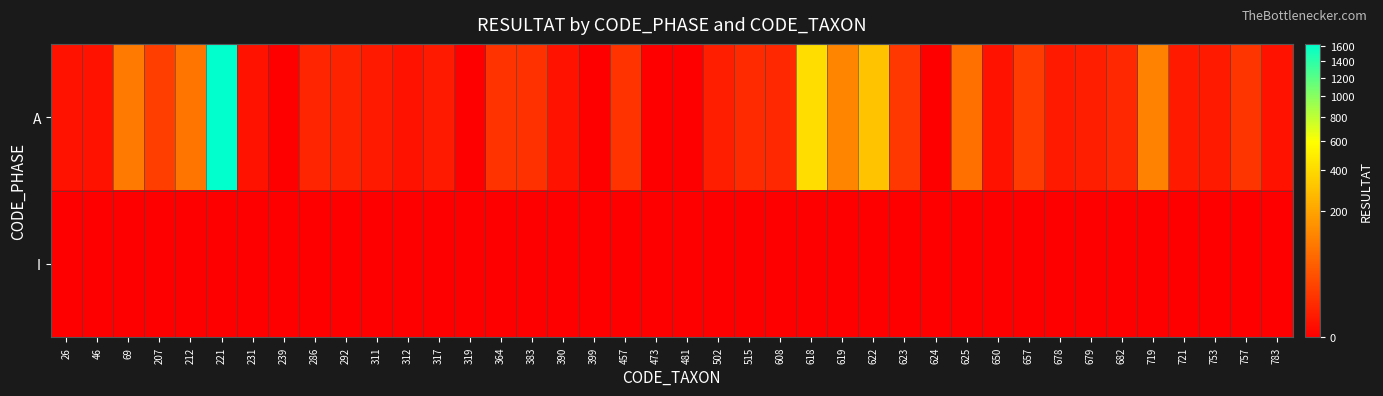

What is the maximum value shown in the chart?

1632